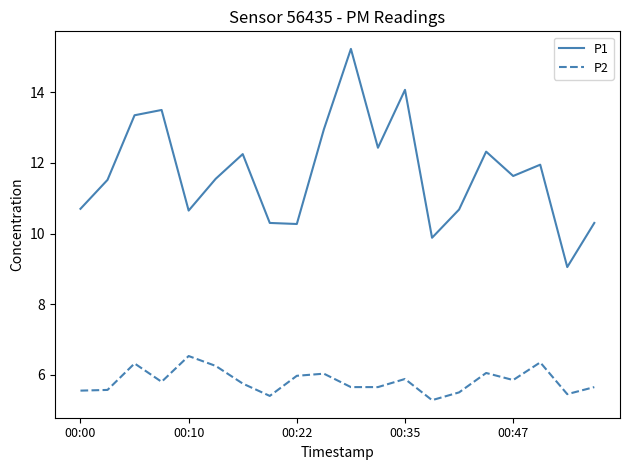

What is the minimum value for P2?

5.3